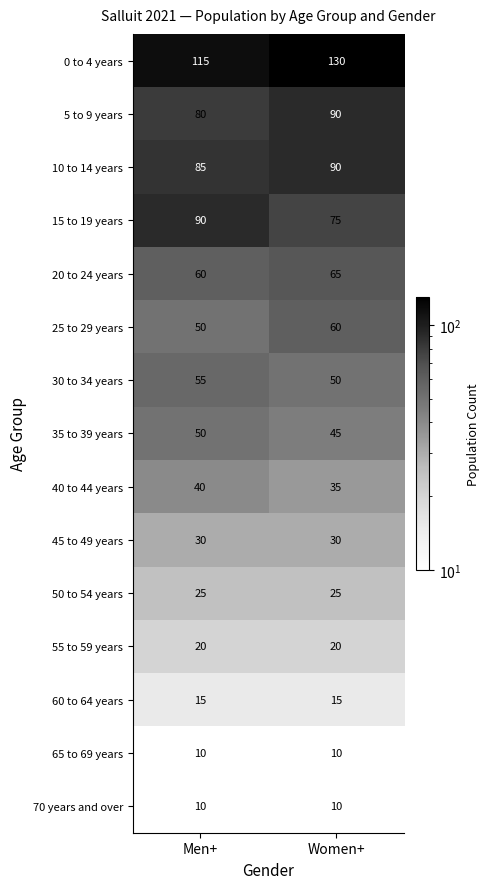

At how many categories does at least one series exceed 67?

2